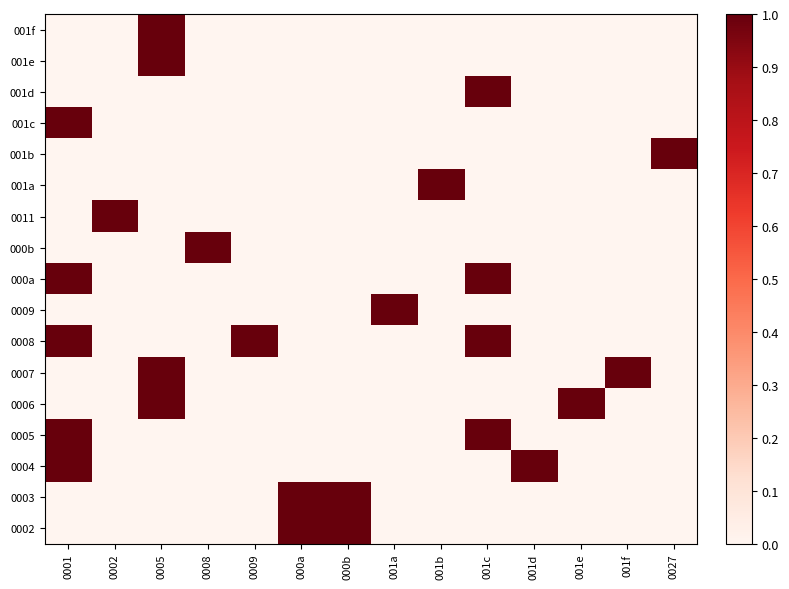

At how many categories does at least one series exceed 0?

14